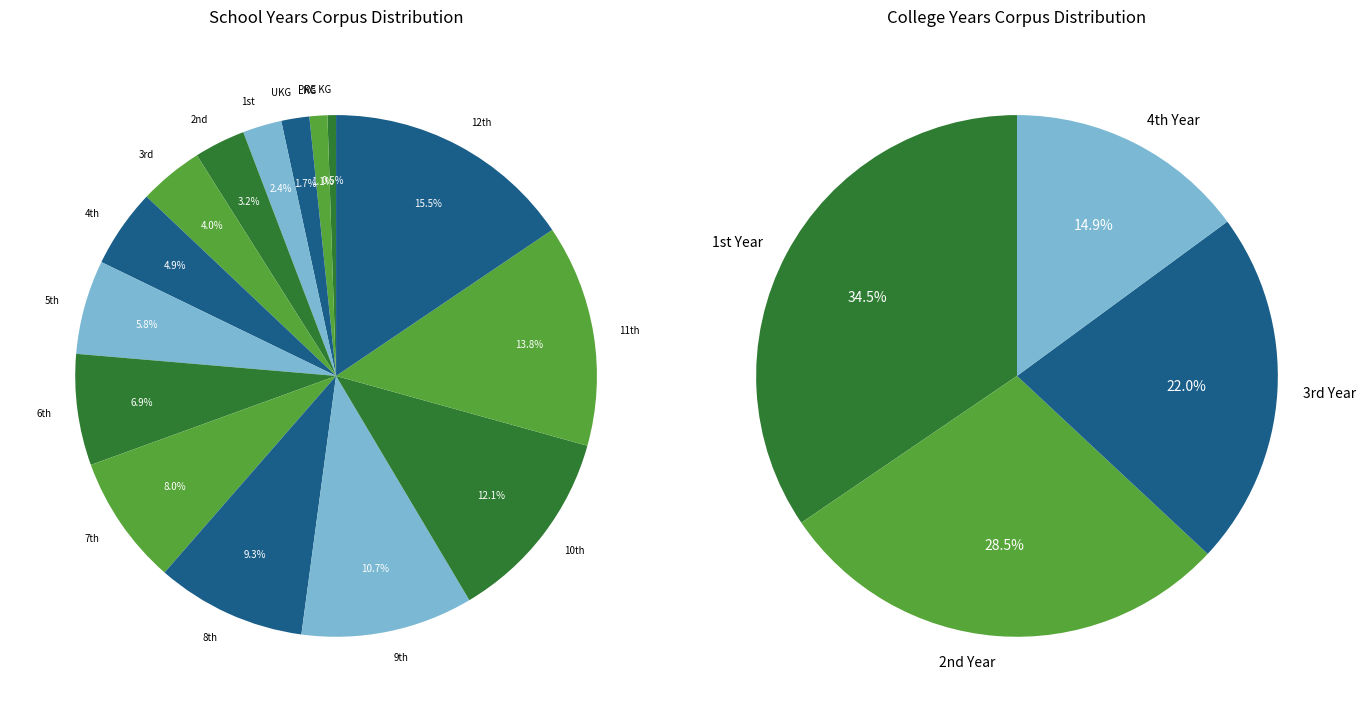

True or false: UKG accounts for 11% of the total.

False